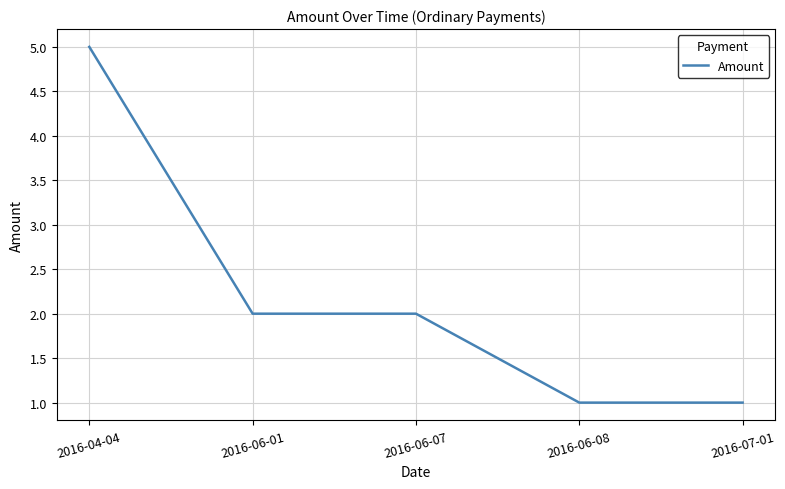

The chart shows a value of 3 at 2016-06-07. True or false?

False